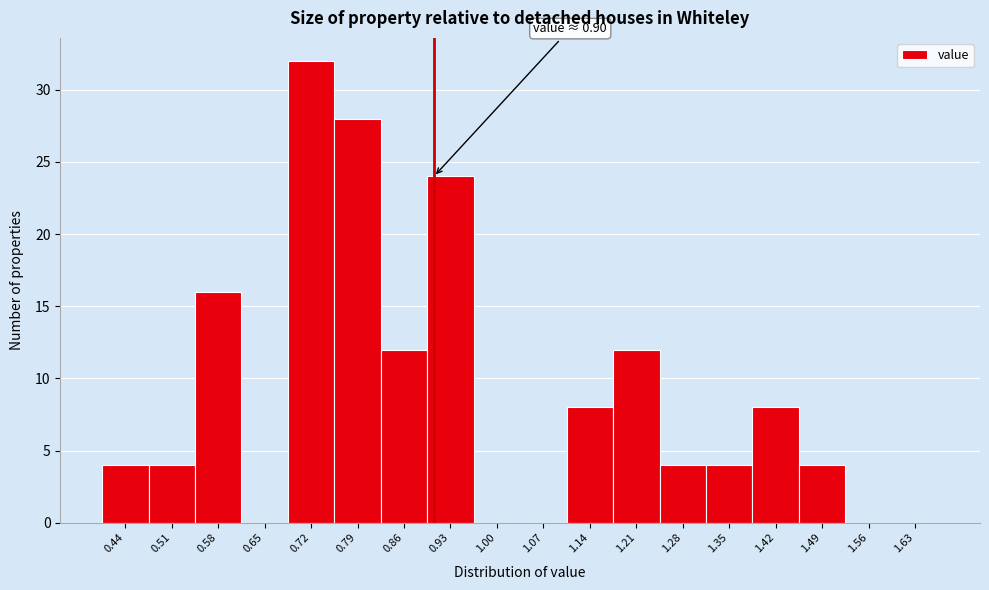

Over which range of the x-axis is the bar tallest?

0.68 to 0.75